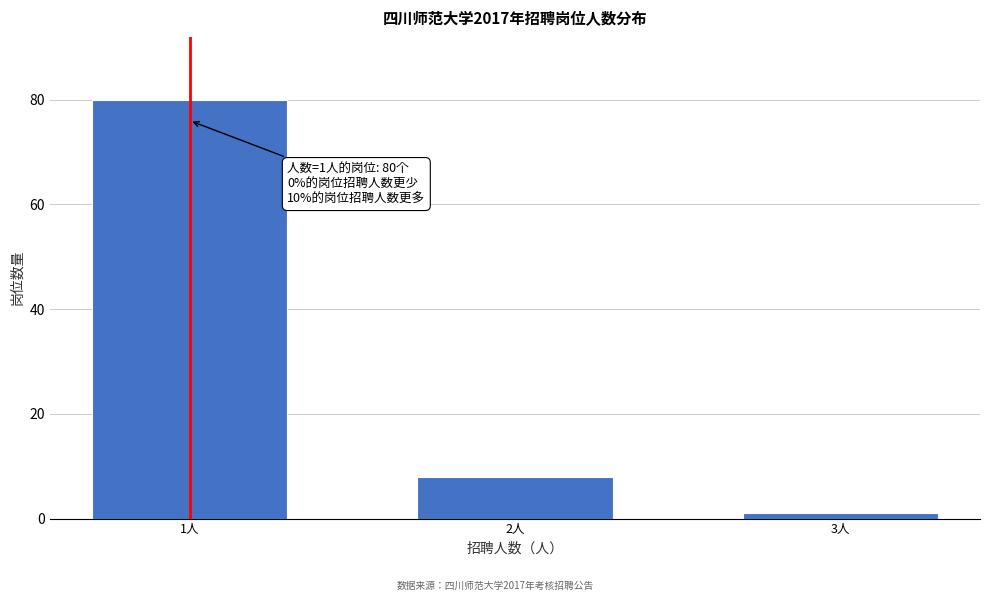

Reading left to right, list all the values displayed in this chart.

1人=80	2人=8	3人=1